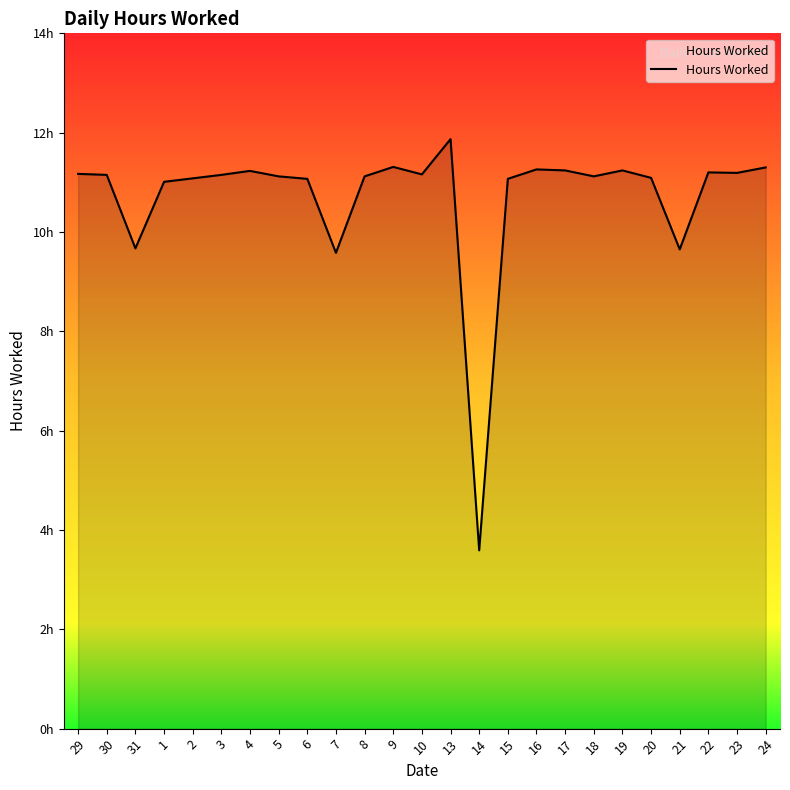

Rank the categories by value from lowest to highest.

14, 7, 21, 31, 1, 6, 15, 2, 20, 5, 8, 18, 30, 3, 10, 29, 23, 22, 4, 17, 19, 16, 24, 9, 13